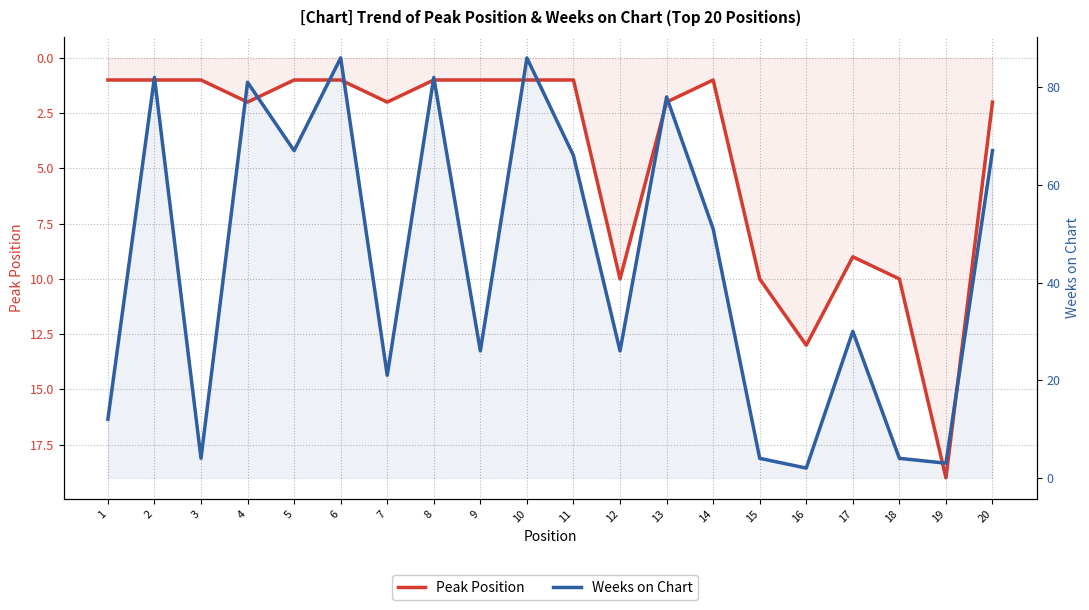

How many data points in Weeks on Chart are less than 51?

10